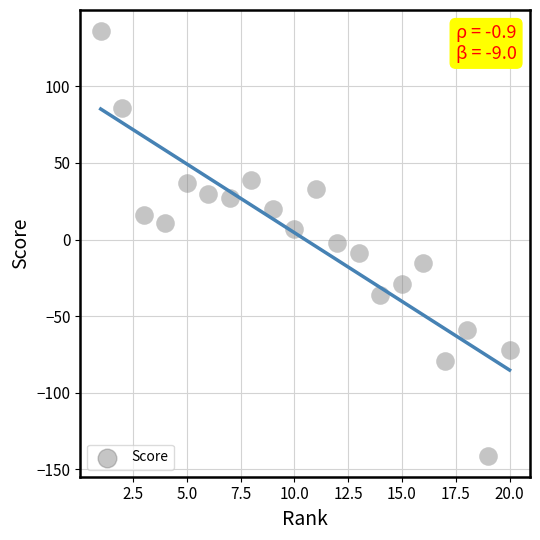

What is the range of Y values (max minus min)?

277